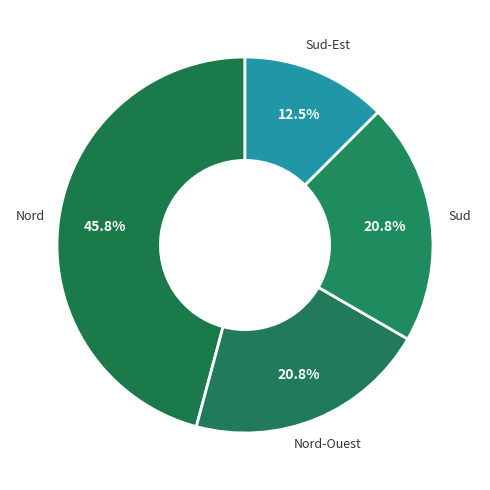

Is there a majority slice in this chart?

No